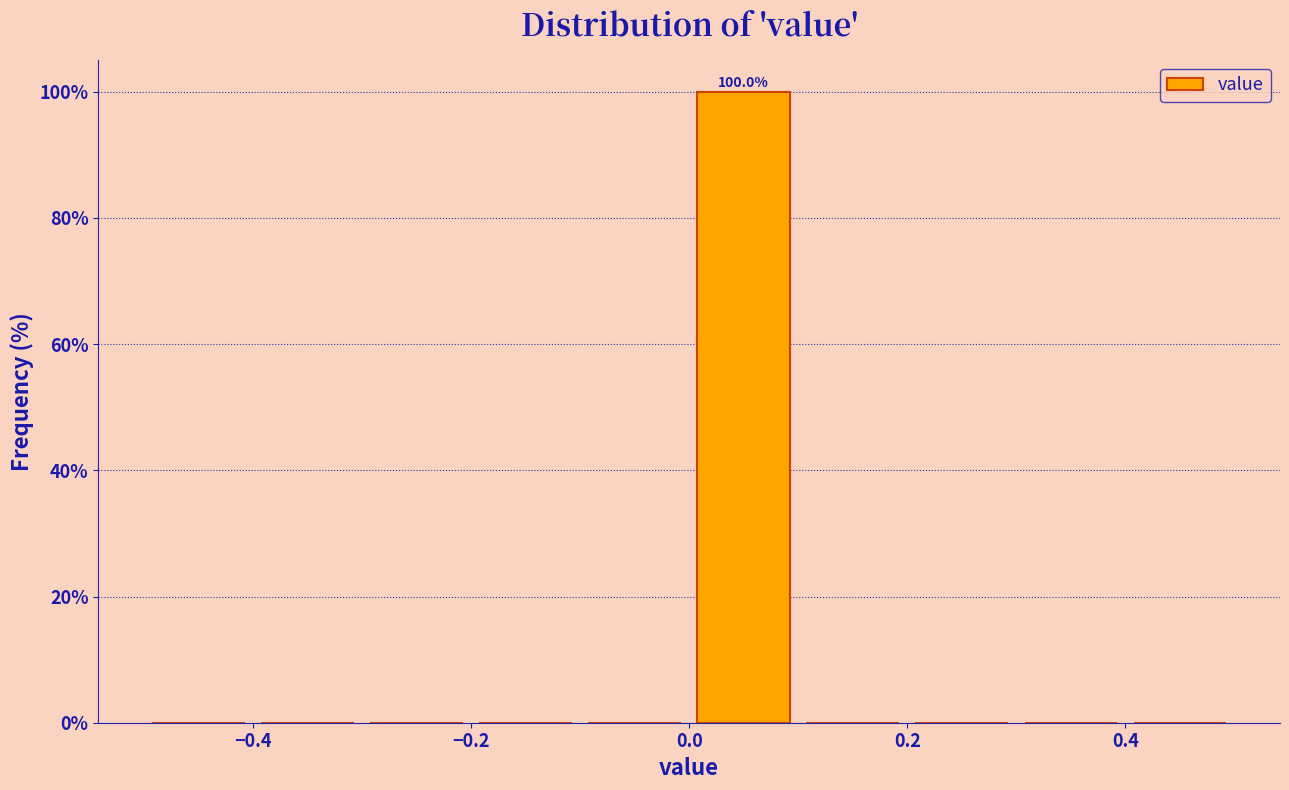

Which range on the x-axis has the tallest bar?

0.0 to 0.1